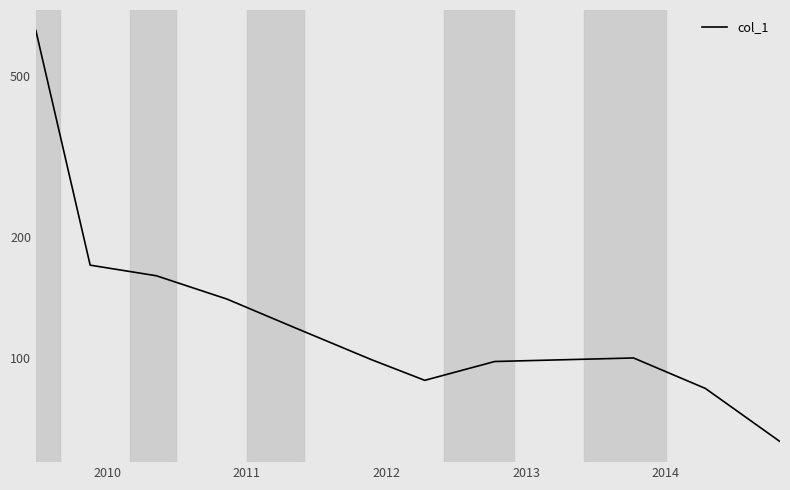

How many values are below 100?

5